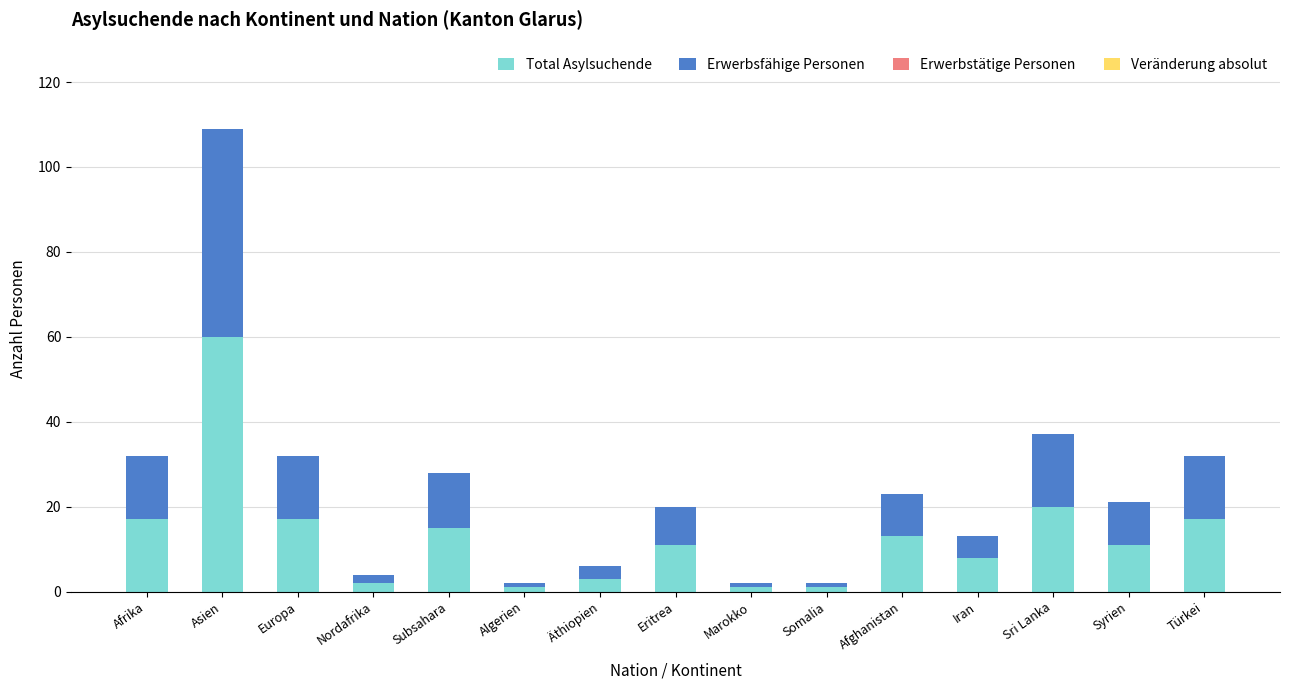

The Total Asylsuchende series shows 29 at Afrika. True or false?

False